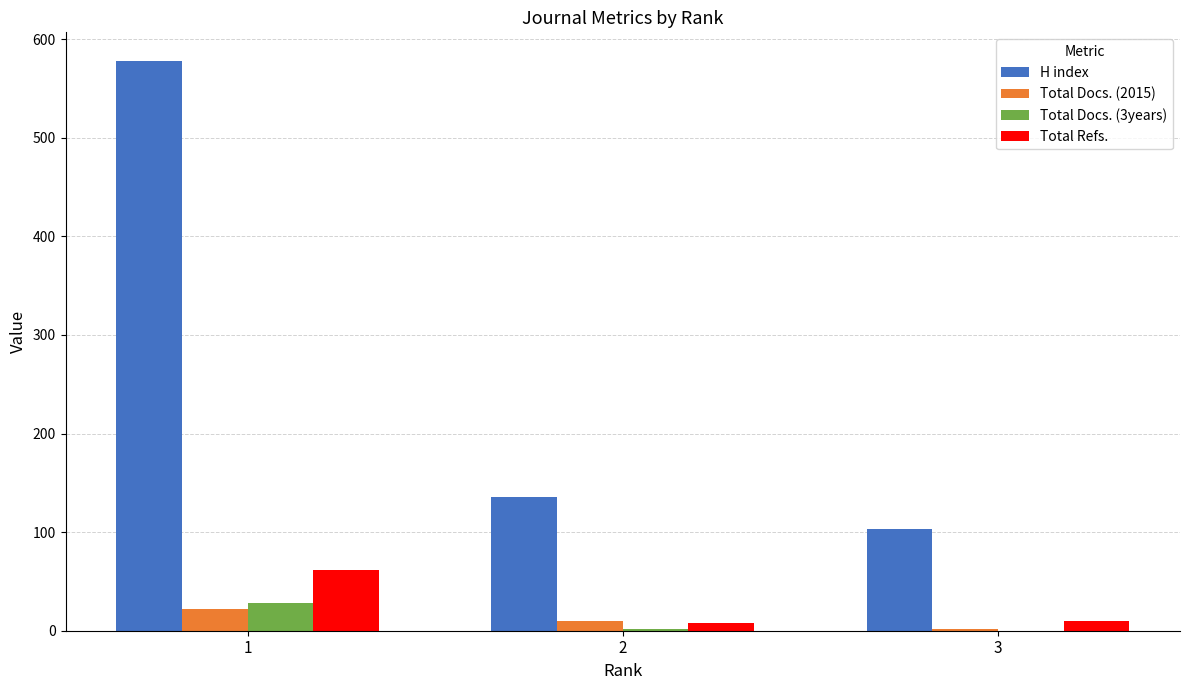

How many groups of bars are there?

3